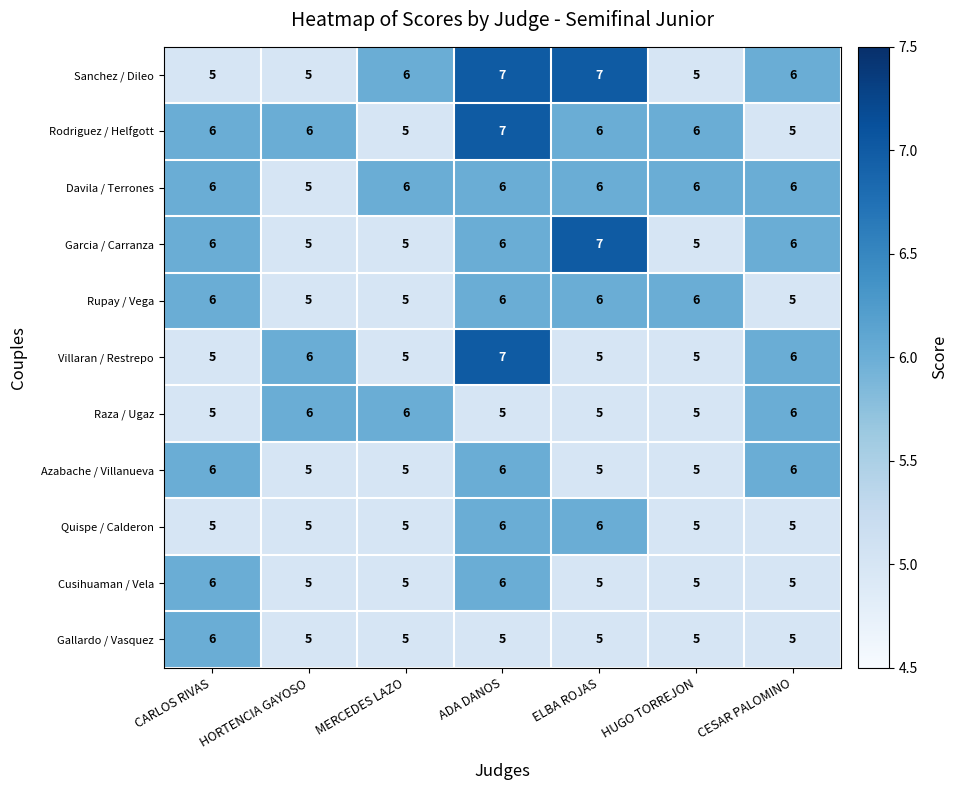

True or false: Cusihuaman / Vela has a value of 3 at ELBA ROJAS.

False